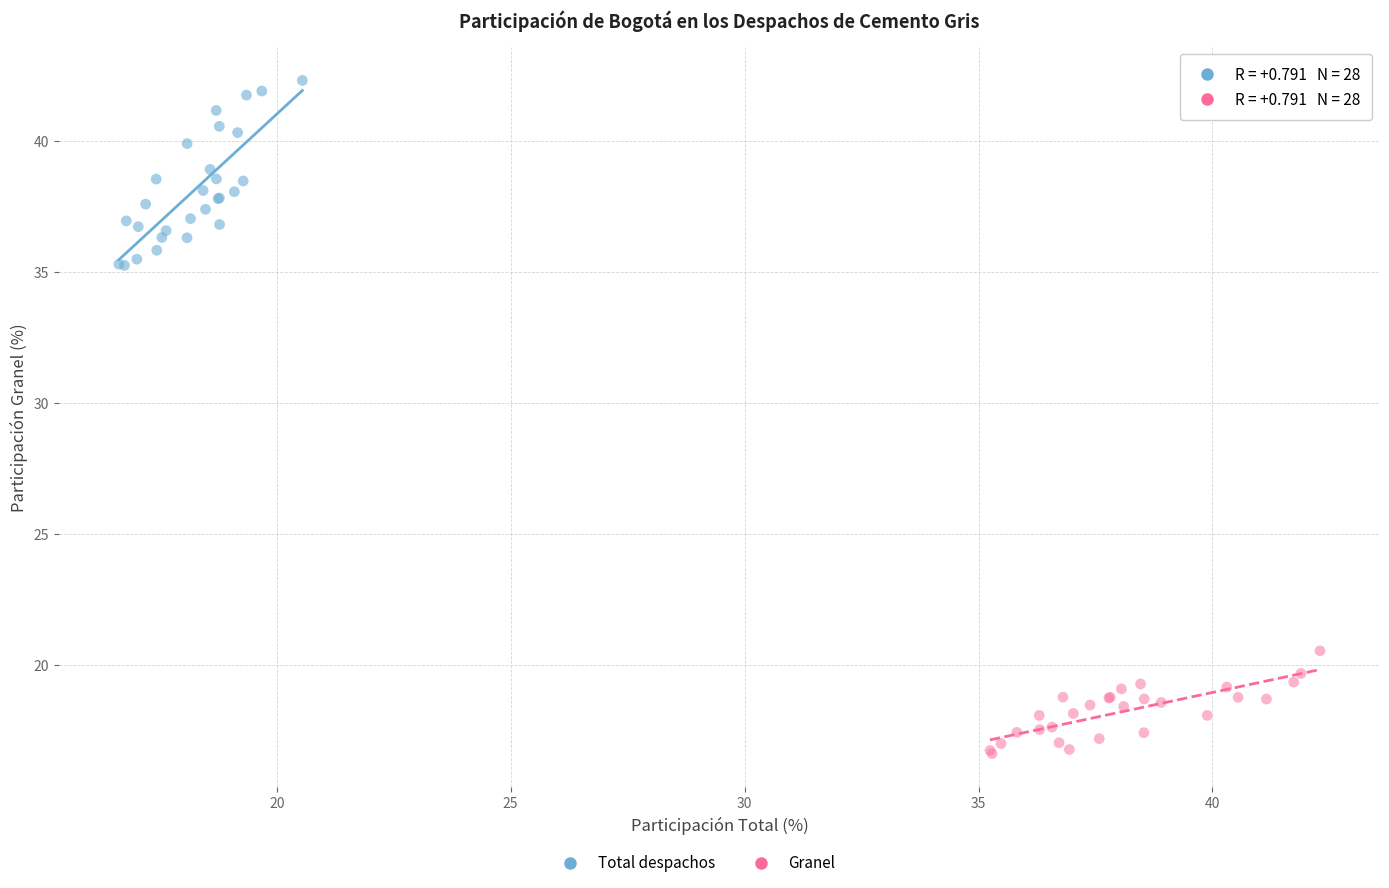

Which series contains the highest Y value?

Total despachos